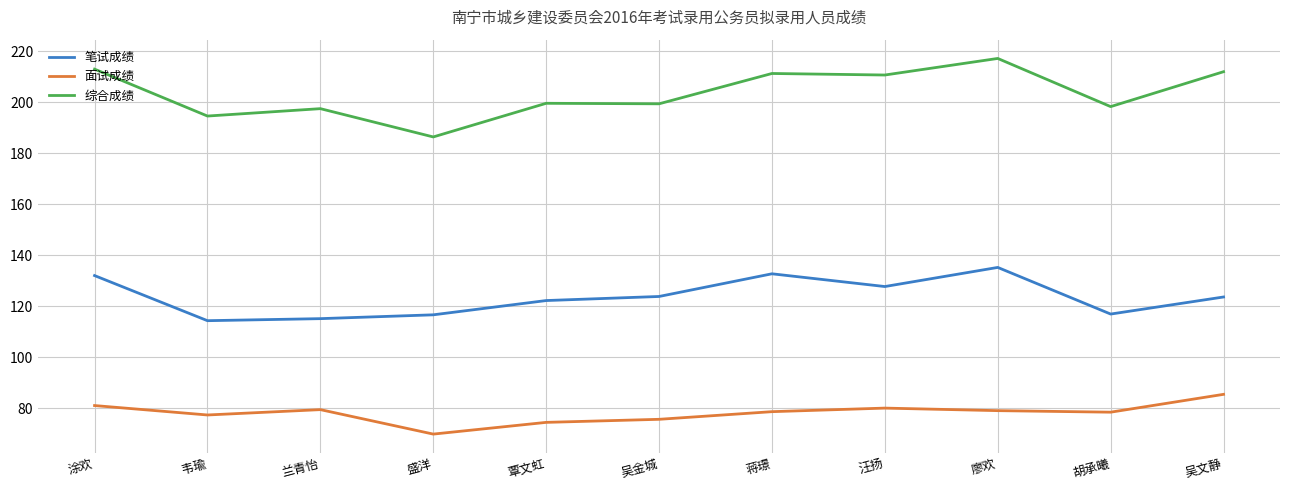

Which category has the lowest value across all series?

盛洋